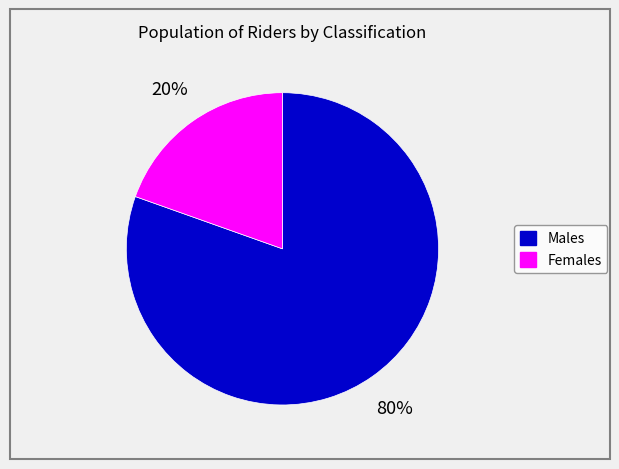

Combined, do Males and Females account for over 50%?

Yes